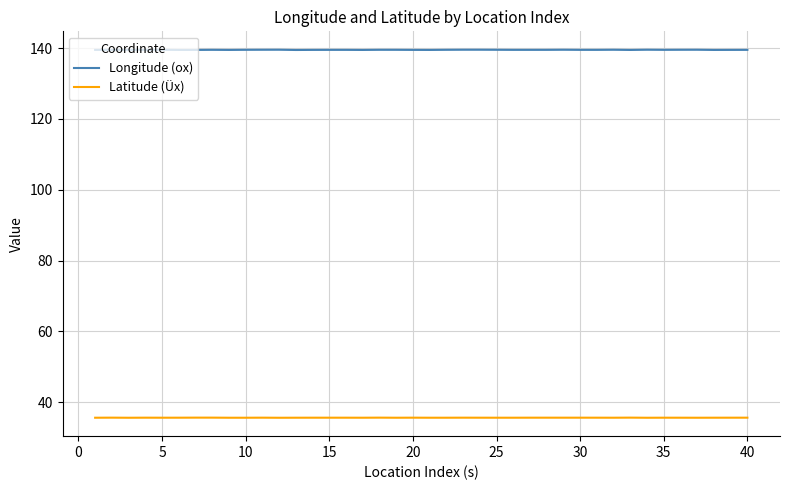

What is the average value of the Longitude (ox) series?

139.5